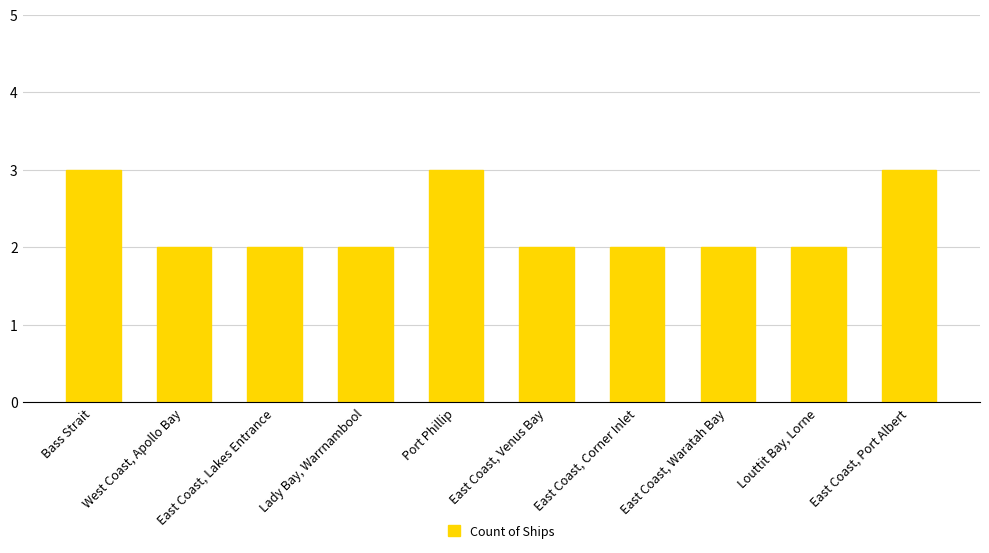

What is the sum of all values?

23